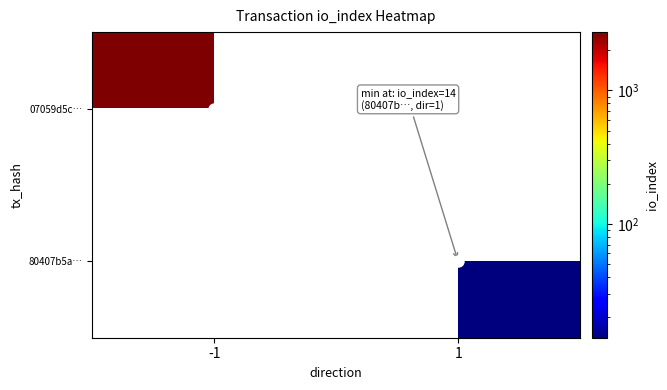

The 80407b5a… series shows 14.0 at 1. True or false?

True